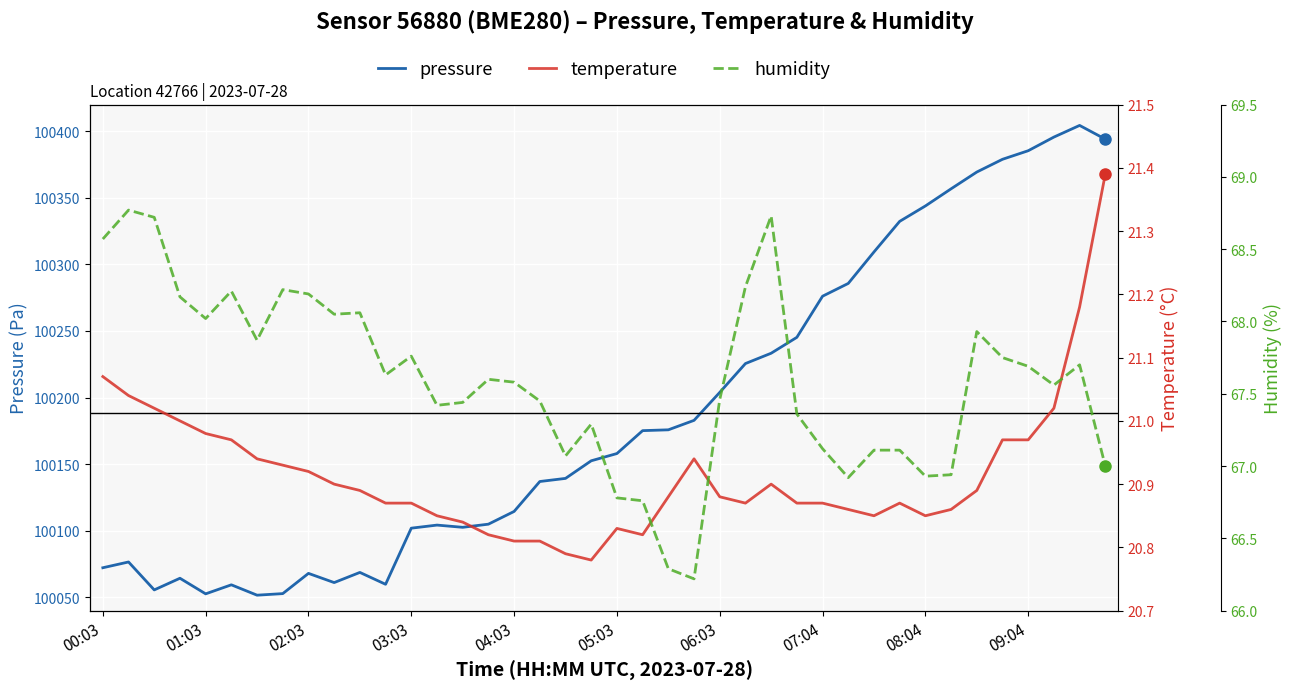

What is the difference between the second highest and minimum values in the temperature series?

0.4